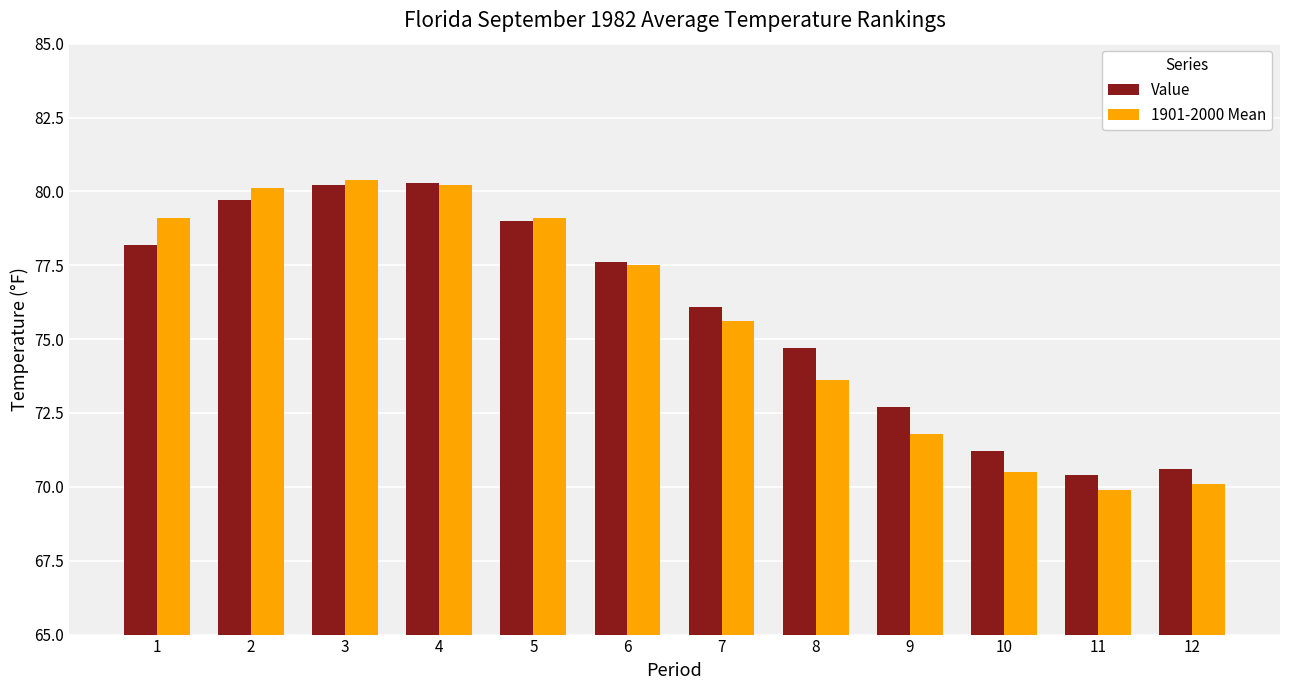

Reading right to left, extract all data points from this chart.

Value: 70.6	70.4	71.2	72.7	74.7	76.1	77.6	79.0	80.3	80.2	79.7	78.2
1901-2000 Mean: 70.1	69.9	70.5	71.8	73.6	75.6	77.5	79.1	80.2	80.4	80.1	79.1